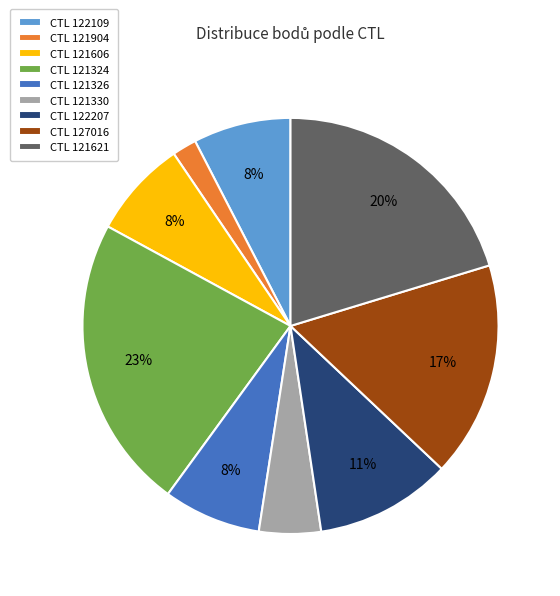

Count the number of slices in the pie.

9